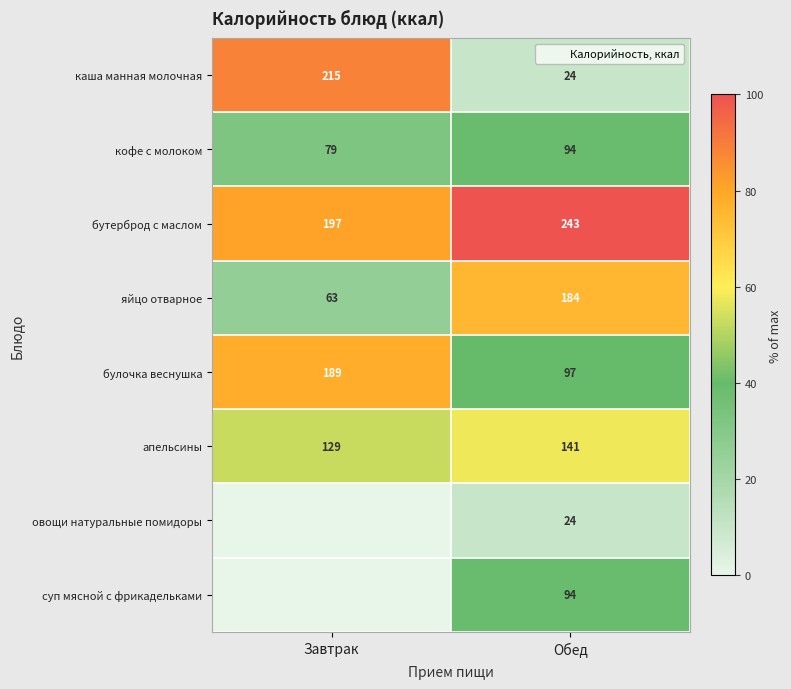

Read the апельсины value at Завтрак.

129